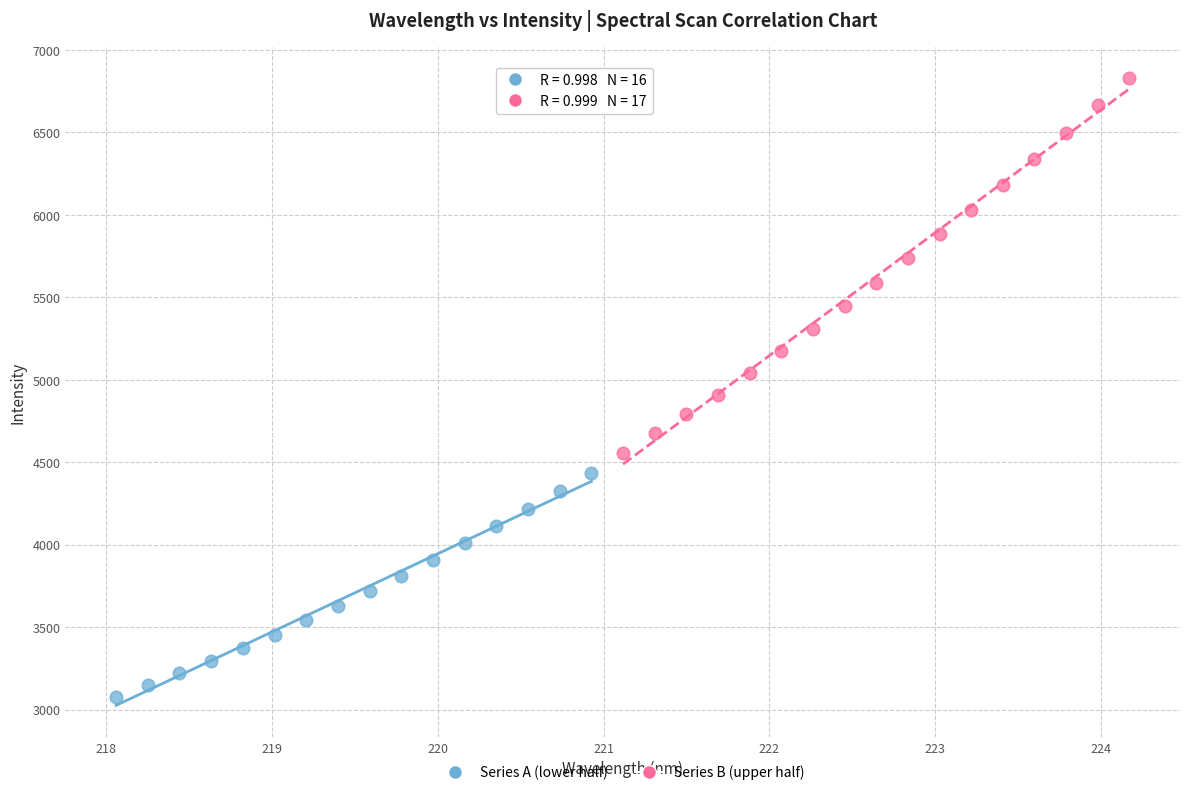

Which series contains the highest Y value?

Series B (upper half)